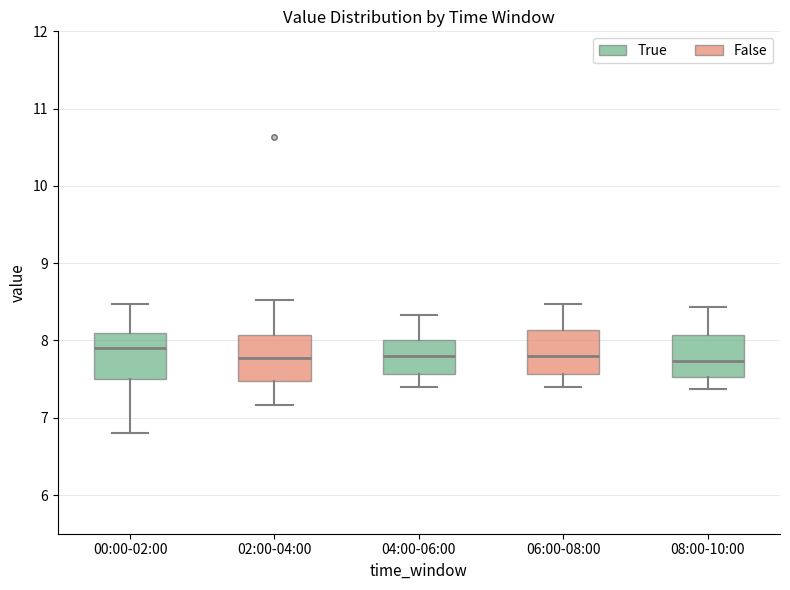

Which box's median line is the highest?

00:00-02:00